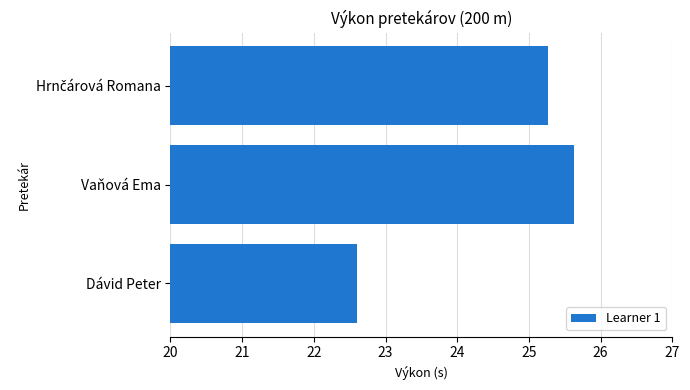

How many data points does each series have?

3